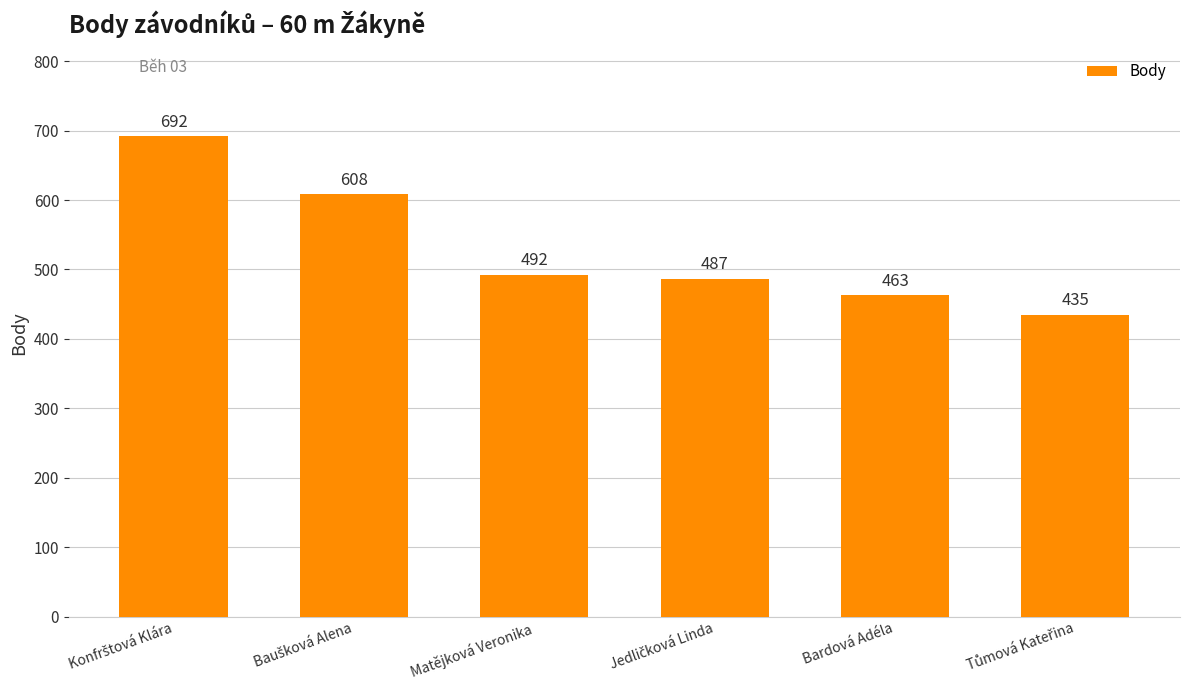

What is the sum of all values?

3177